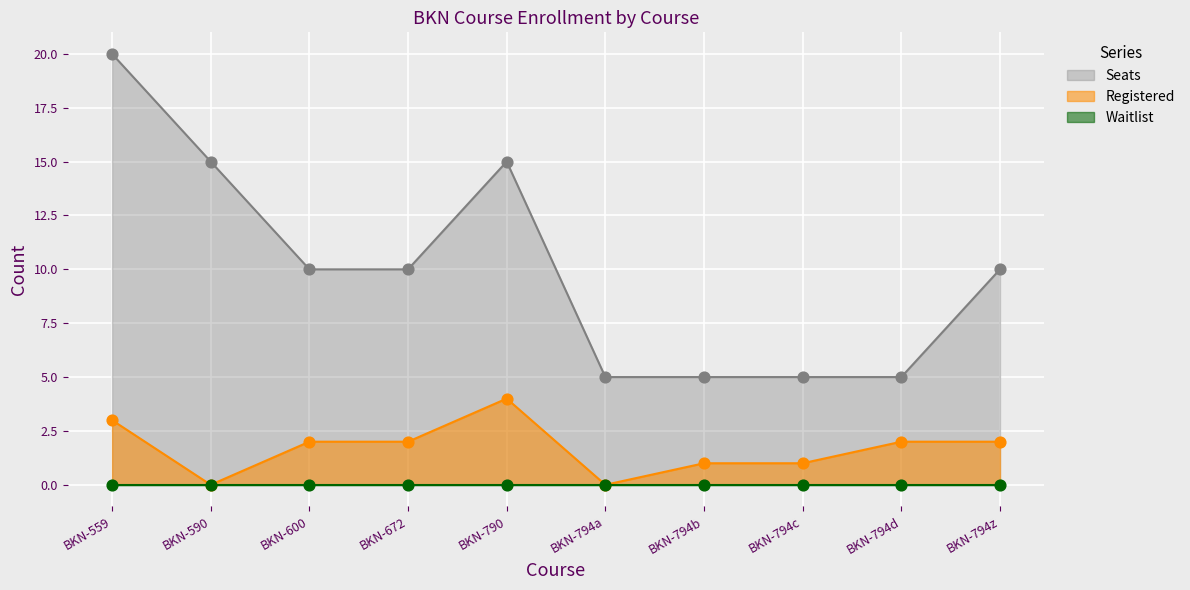

What is the highest value of the Registered series?

4